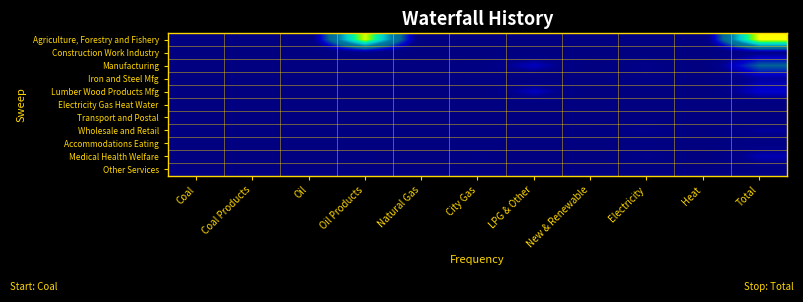

How many distinct data groups are displayed?

11